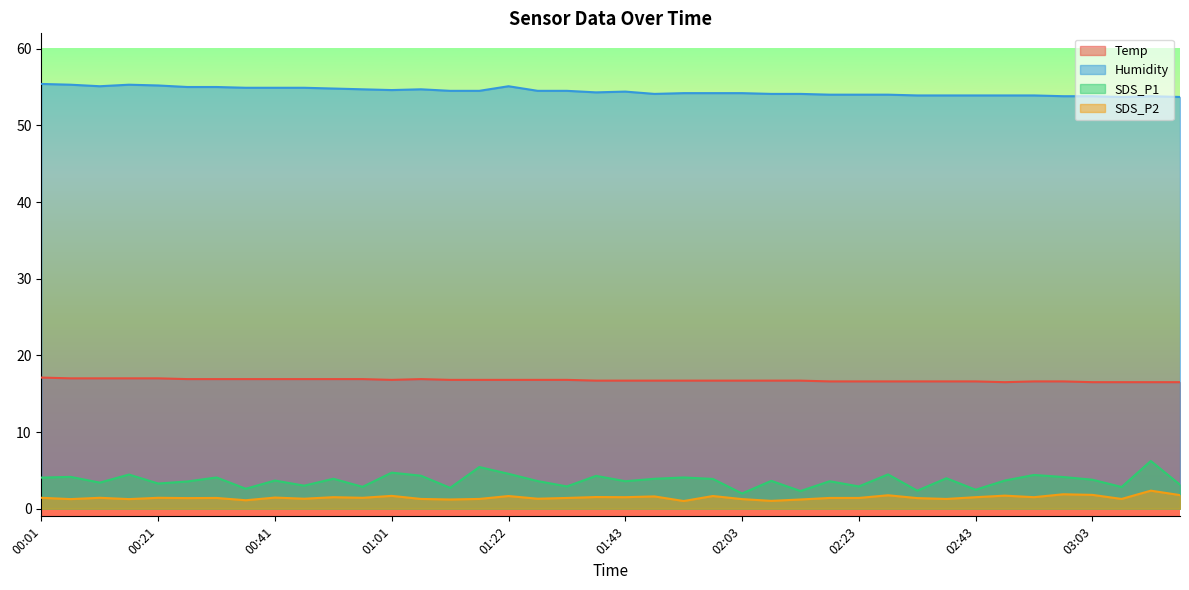

Where is the first local maximum for Humidity?

00:16